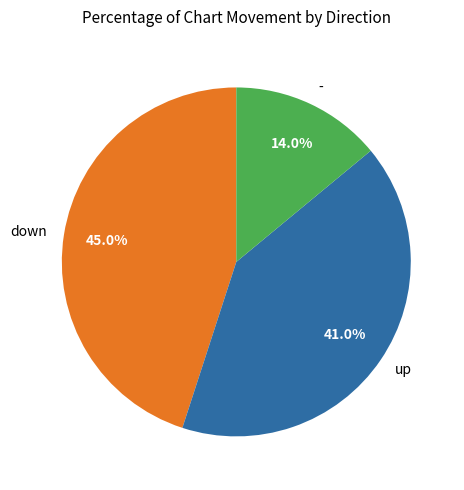

Which slice is the smallest?

-